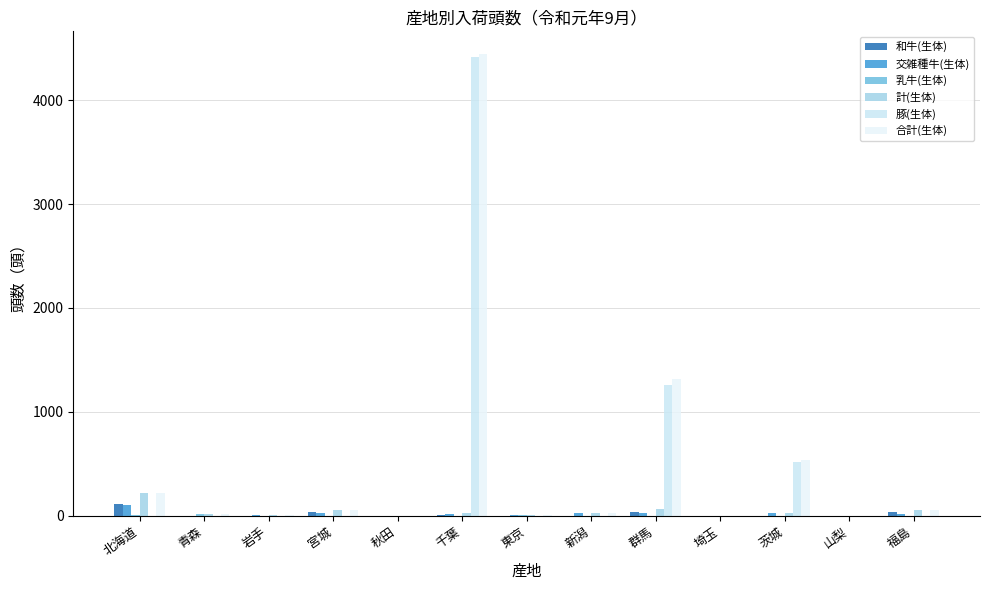

Which series has the largest total across all categories?

合計(生体)